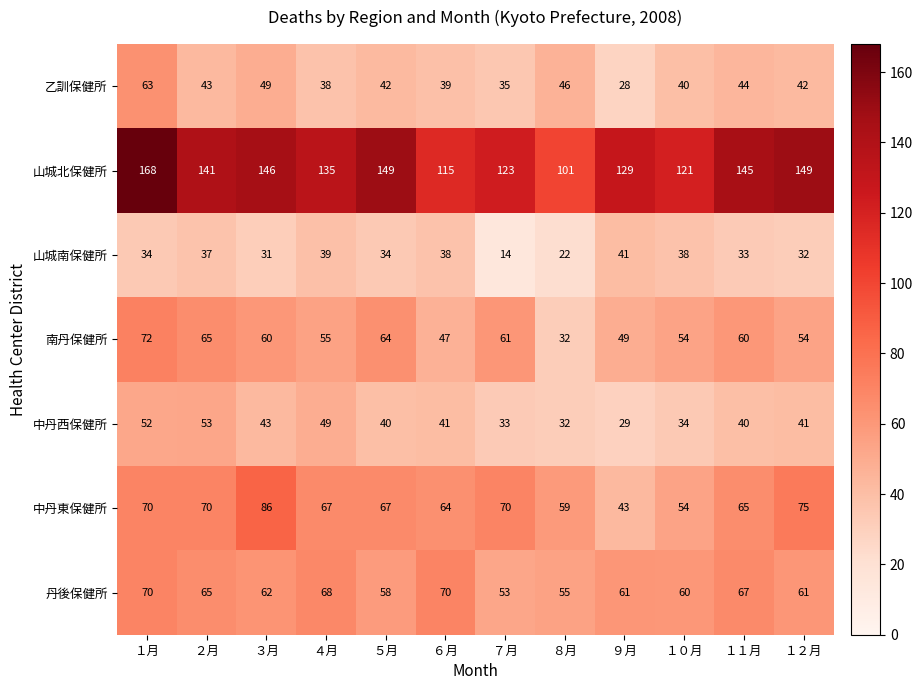

What is the total value across all series at ２月?

474